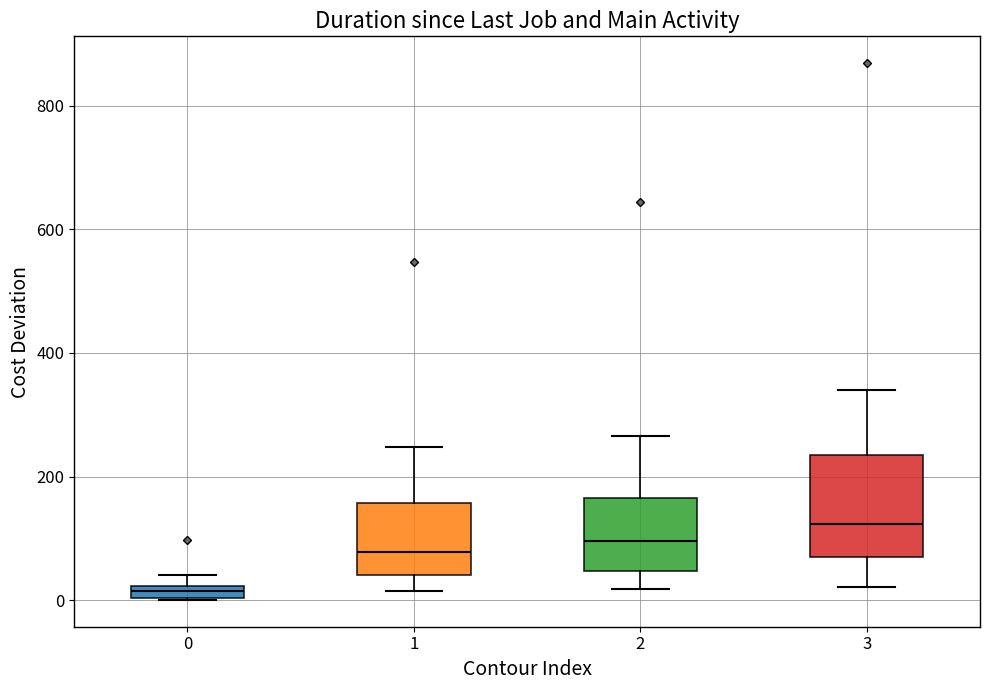

Comparing the boxes themselves (not the whiskers), which one is the tallest?

3